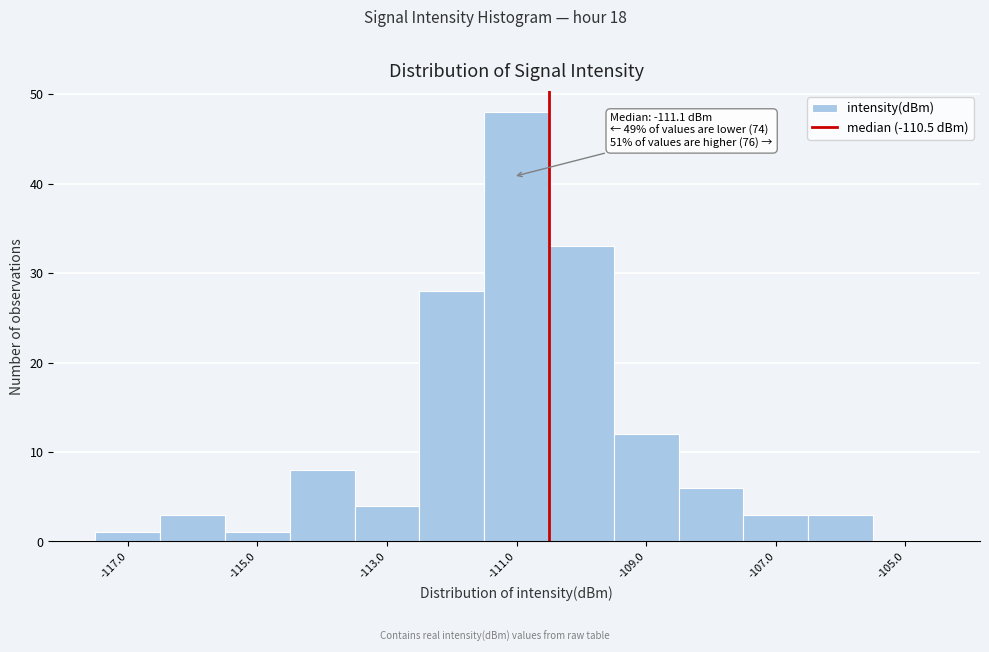

Which range on the x-axis has the tallest bar?

-111.5 to -110.5